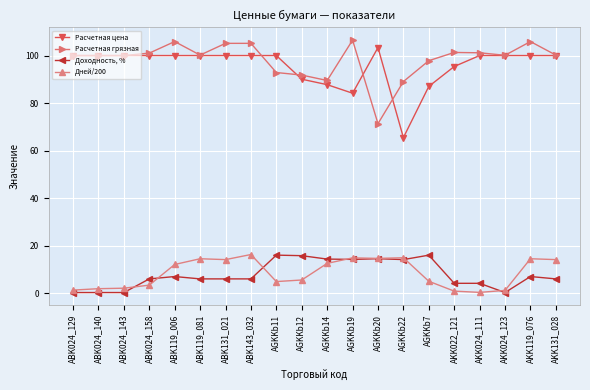

In Дней/200, how many points are lower than both neighbors (excluding endpoints)?

4